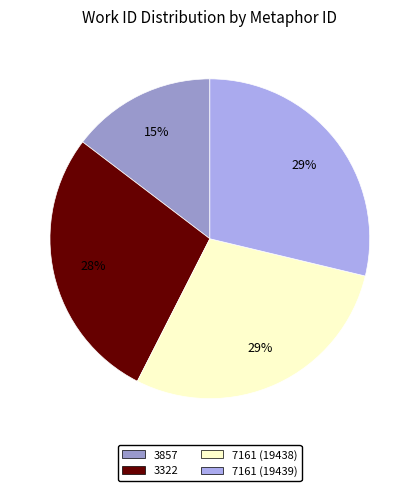

To the nearest percent, what portion does 3857 represent?

15%